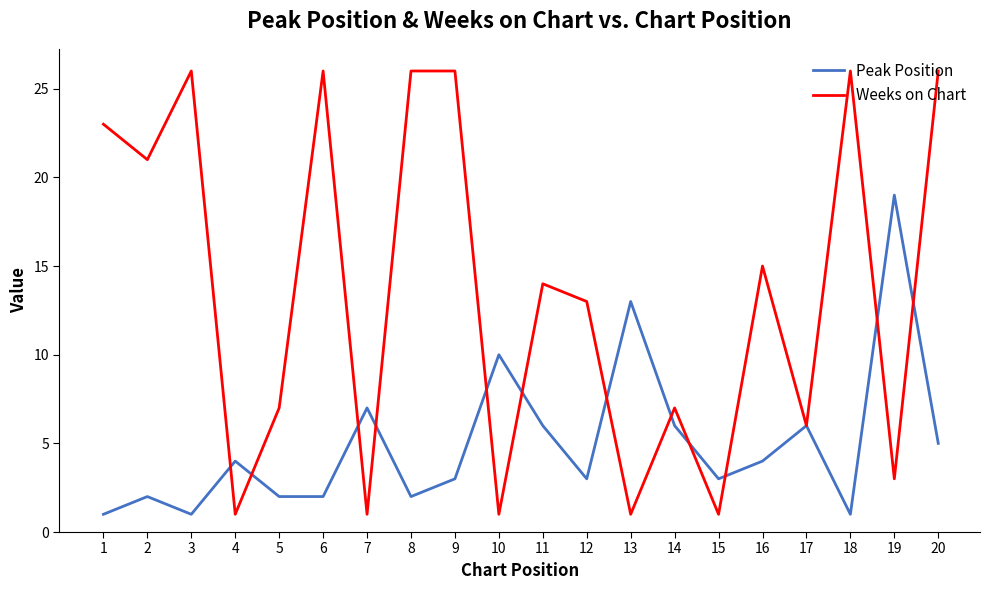

Between 1 and 8, which series saw the biggest shift?

Weeks on Chart